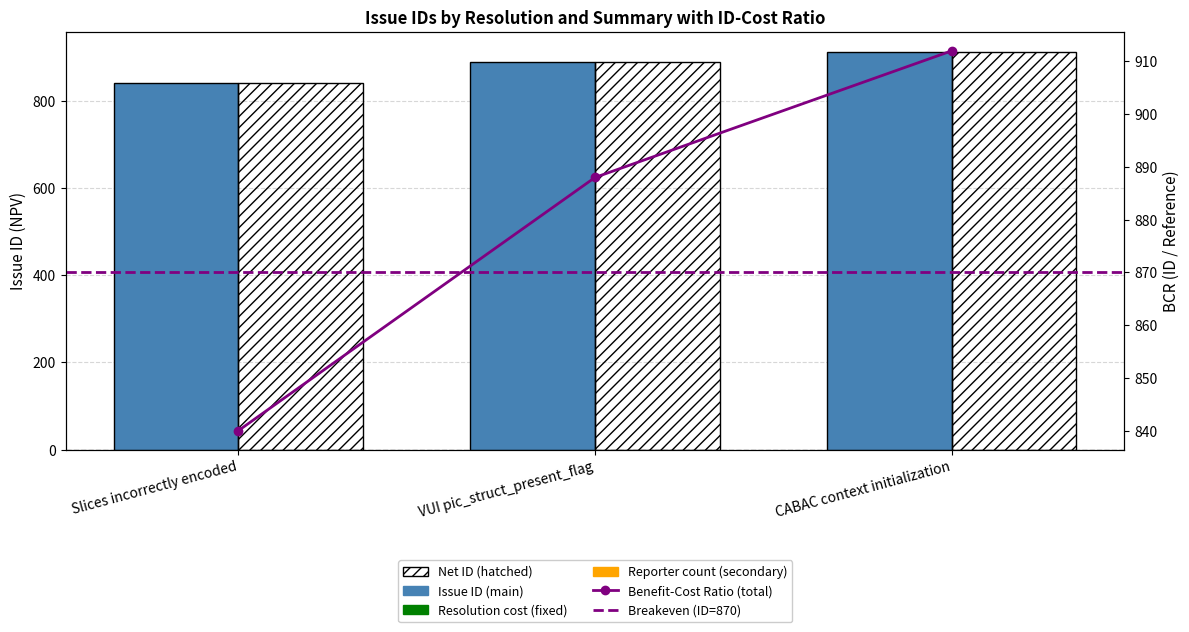

Approximately how many times larger is the value at Slices incorrectly encoded compared to CABAC context initialization?

0.9